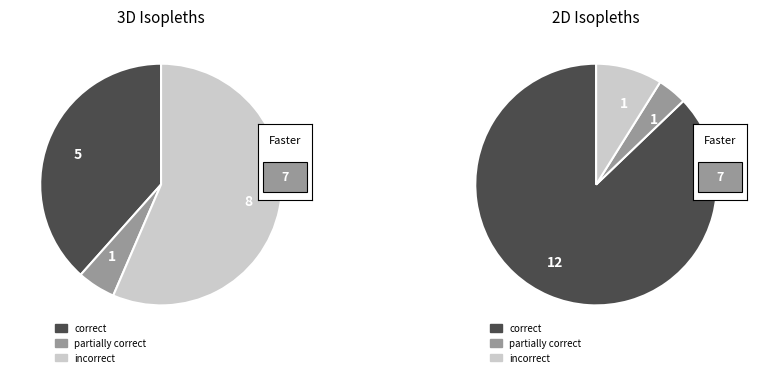

Is it true that TOTAL OBLIGACIONES - PAGOS is 67% of the pie?

False